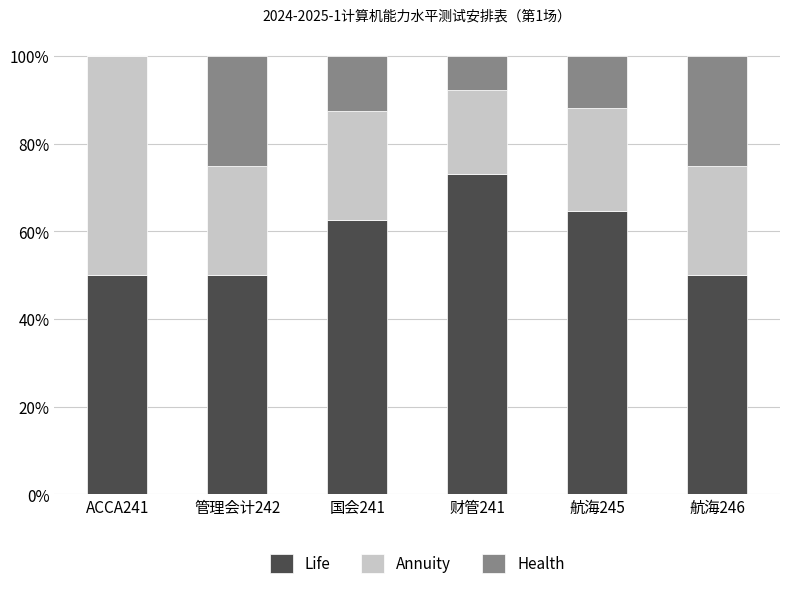

Reading left to right, list the values for the Life series.

ACCA241=50.0	管理会计242=50.0	国会241=62.5	财管241=73.1	航海245=64.7	航海246=50.0